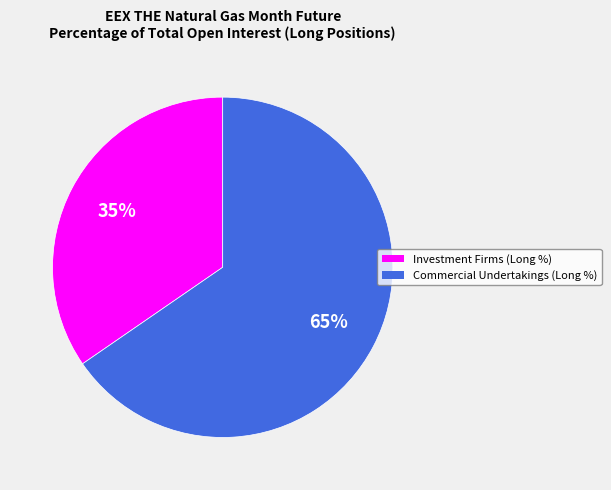

Which has a higher value, Commercial Undertakings (Long %) or Investment Firms (Long %)?

Commercial Undertakings (Long %)